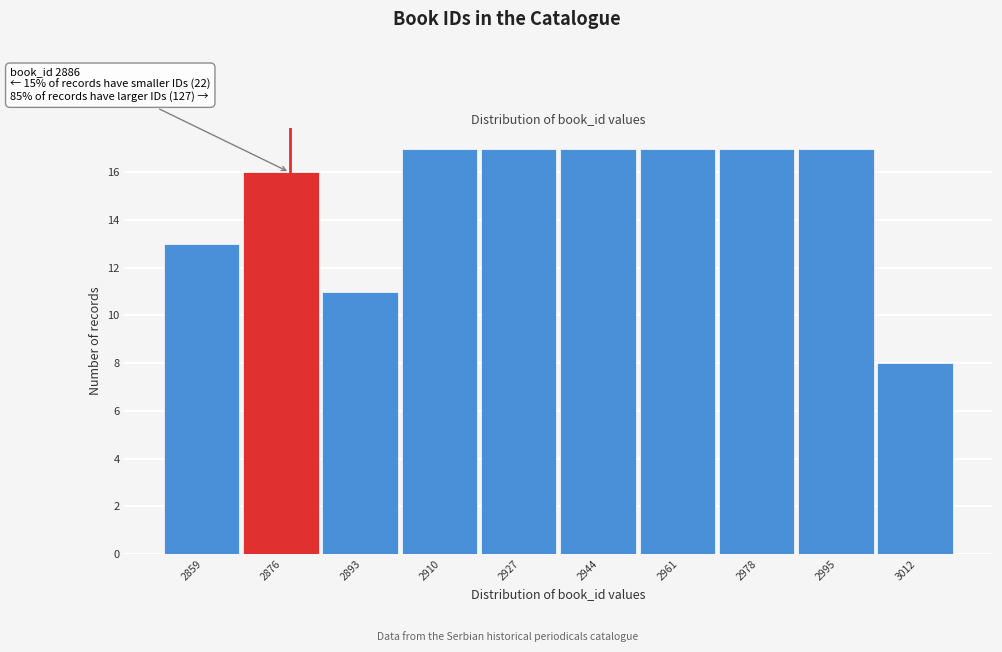

Reading left to right, transcribe all the data shown in this chart.

13	16	11	17	17	17	17	17	17	8